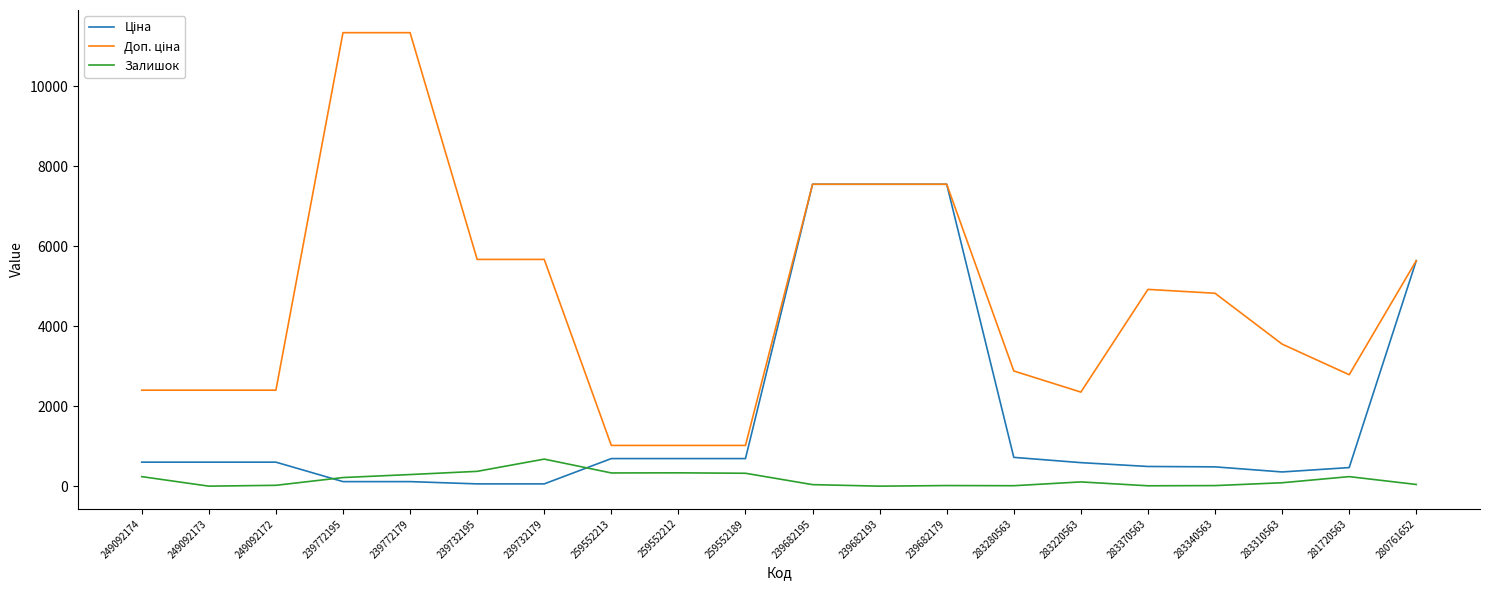

What is the greatest value displayed?

11334.0